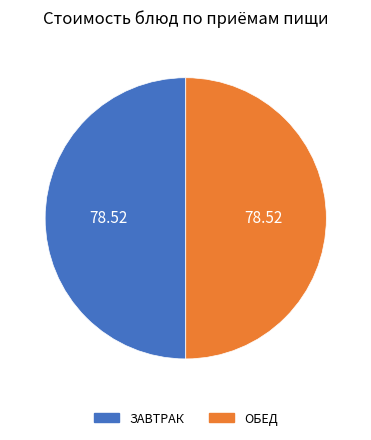

How many segments does this pie chart have?

2